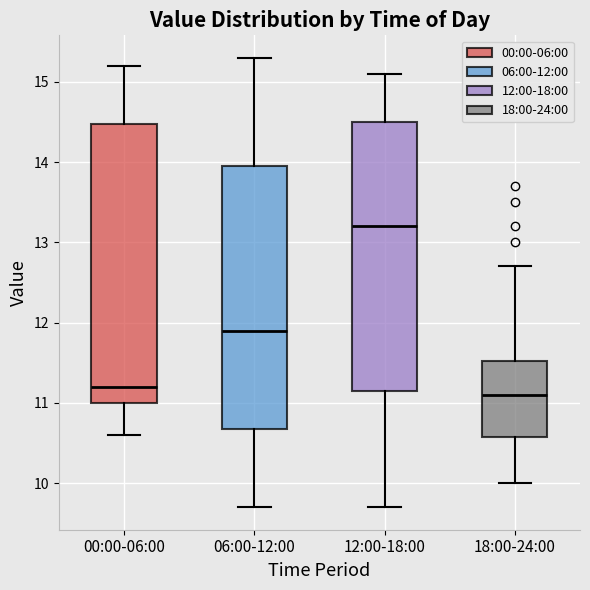

Comparing the boxes themselves (not the whiskers), which one is the tallest?

00:00-06:00